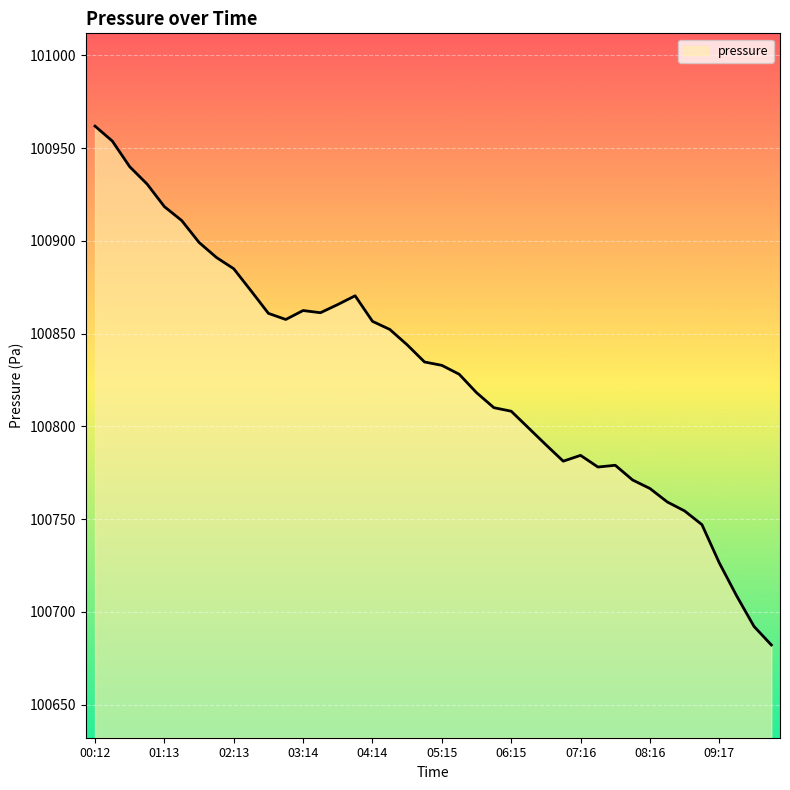

What is the difference between the maximum and minimum values?

279.6